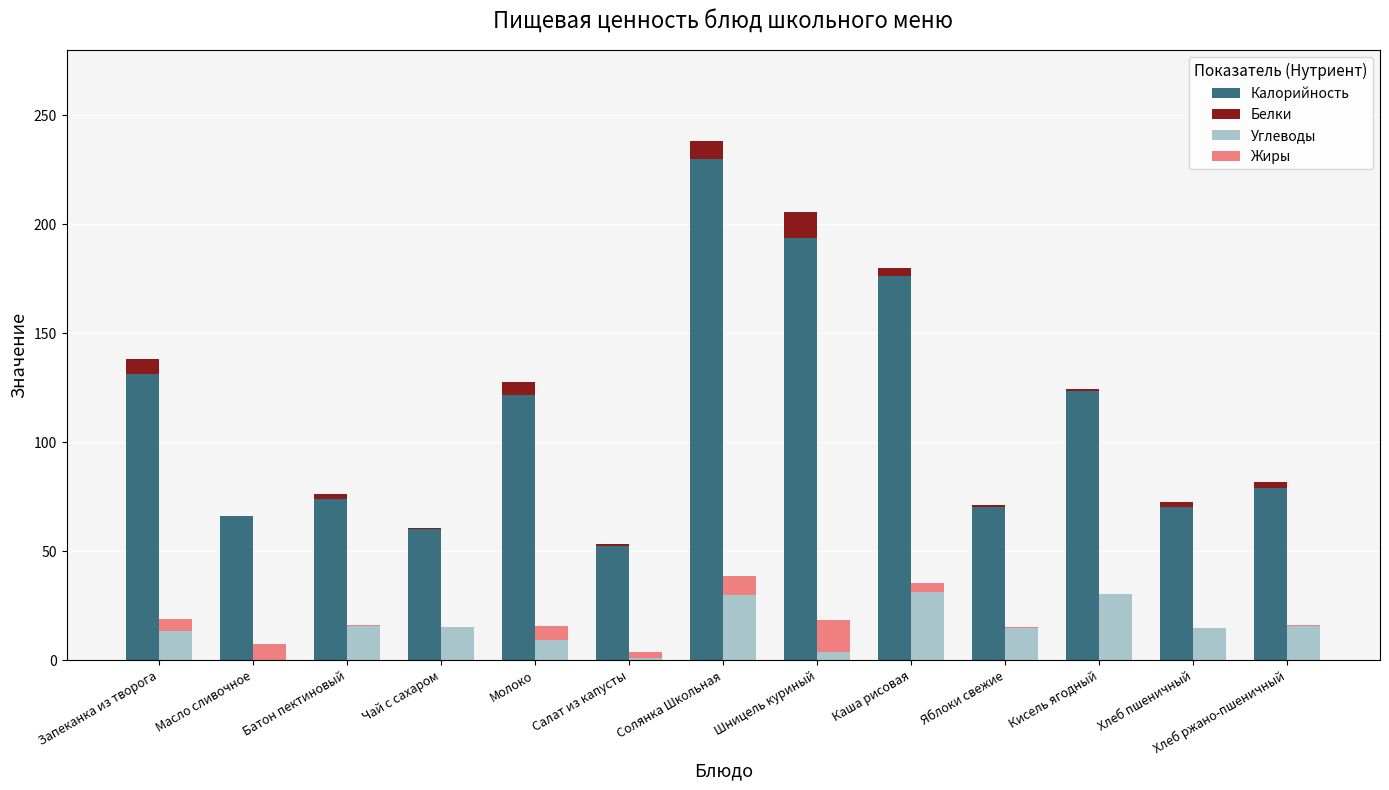

What is the sum of all Белки values?

46.1